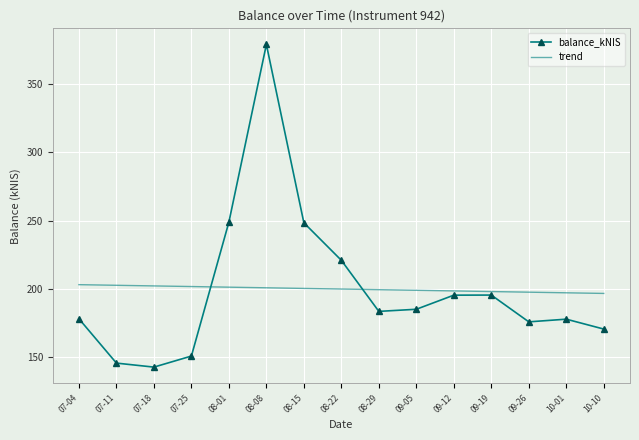

Which category has the highest value in the balance_kNIS series?

08-08